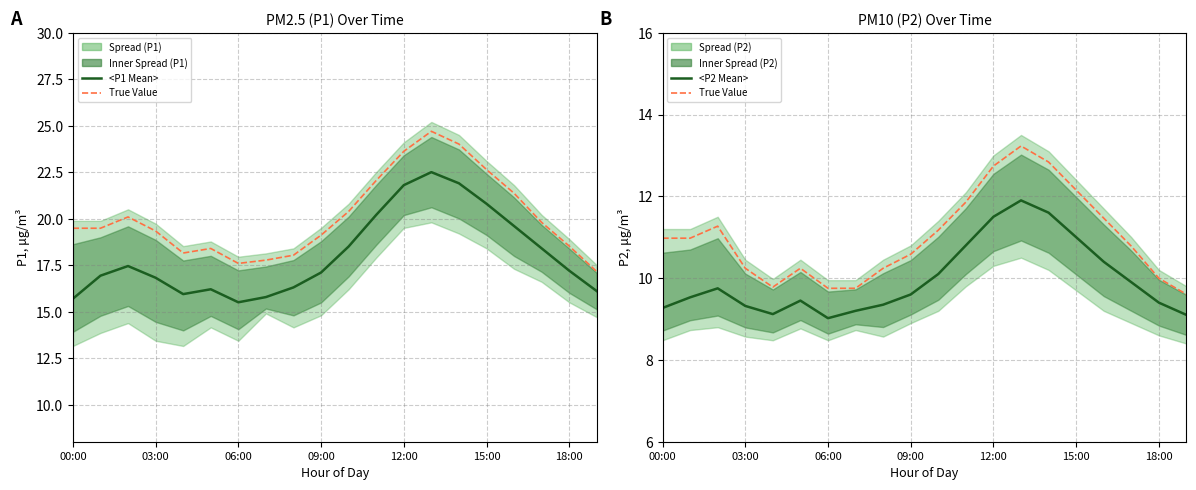

What is the label of the 2nd point from the left?

03:00